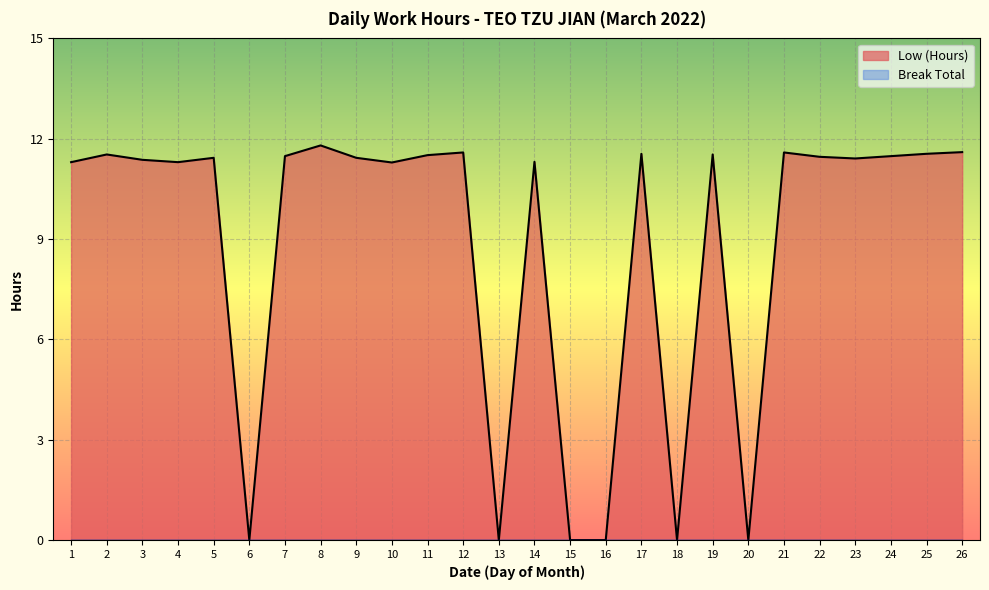

Reading left to right, what are all the values shown in this chart?

1=11.3	2=11.5	3=11.4	4=11.3	5=11.4	6=0.0	7=11.5	8=11.8	9=11.4	10=11.3	11=11.5	12=11.6	13=0.0	14=11.3	15=0.0	16=0.0	17=11.6	18=0.0	19=11.5	20=0.0	21=11.6	22=11.5	23=11.4	24=11.5	25=11.6	26=11.6